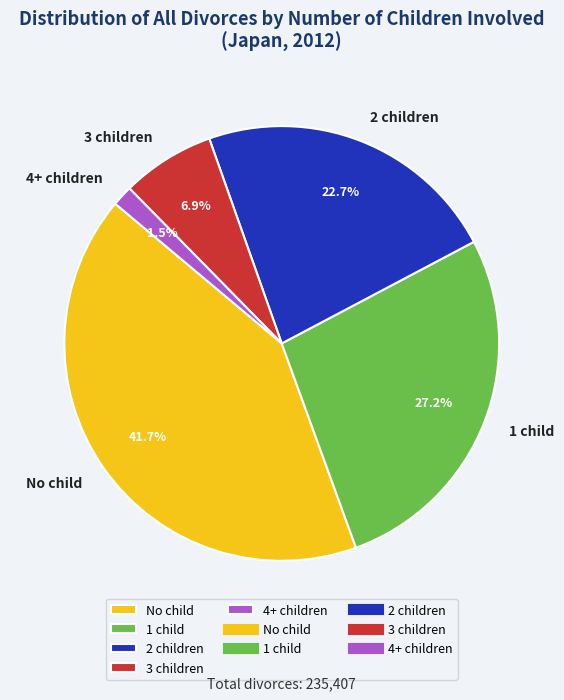

How many segments does this pie chart have?

5